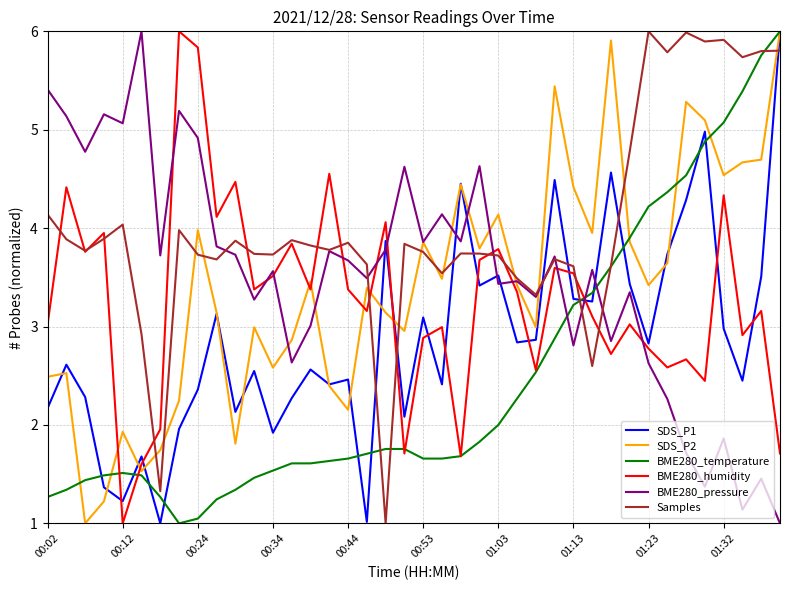

Which series has the largest total across all categories?

Samples